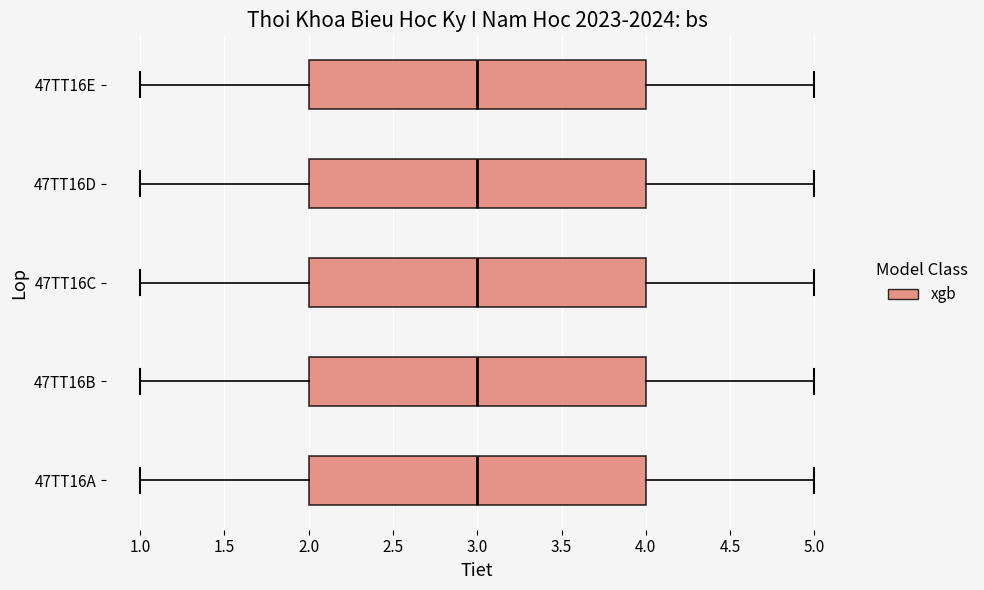

Reading bottom to top, transcribe this box plot: for each box, give where its median line is, the range the box spans, and where its two whiskers end, as read against the x-axis. The values are not printed on the chart, so give them approximately, as read against the axis.

47TT16A: median 3, box 2 to 4, whiskers 1 to 5
47TT16B: median 3, box 2 to 4, whiskers 1 to 5
47TT16C: median 3, box 2 to 4, whiskers 1 to 5
47TT16D: median 3, box 2 to 4, whiskers 1 to 5
47TT16E: median 3, box 2 to 4, whiskers 1 to 5